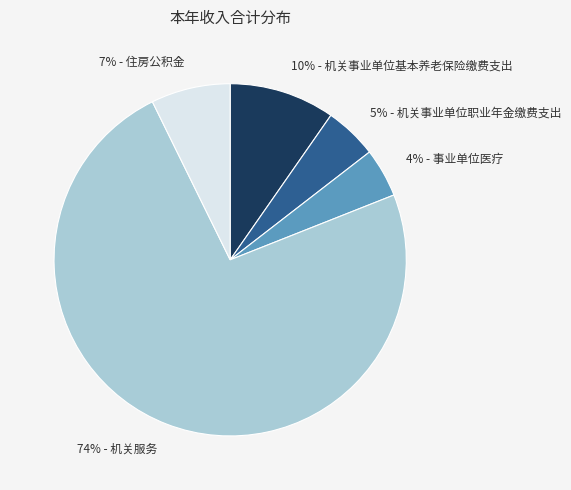

To the nearest percent, what is the average slice percentage?

20%